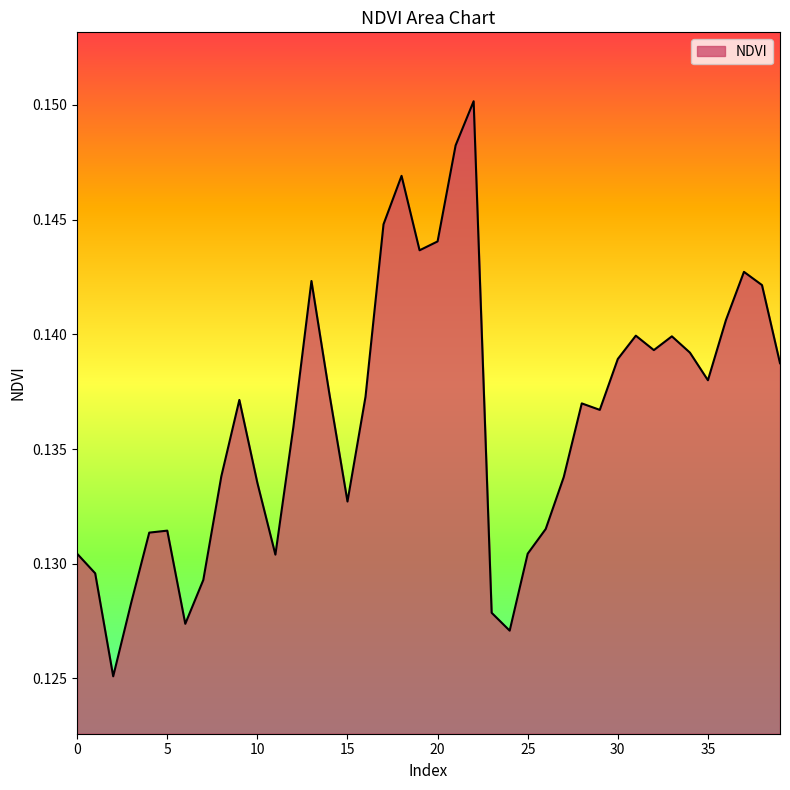

How many lines are shown in the chart?

1